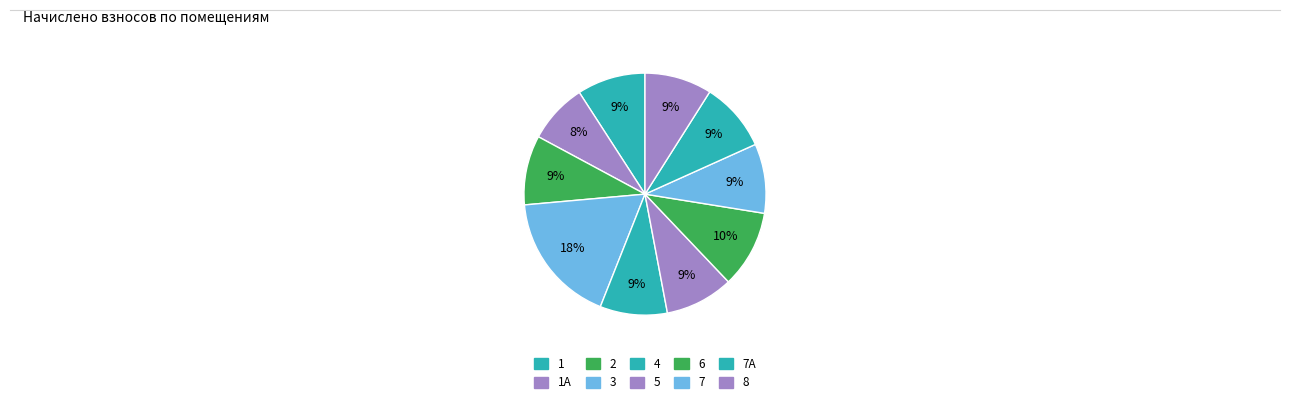

How many segments does this pie chart have?

10